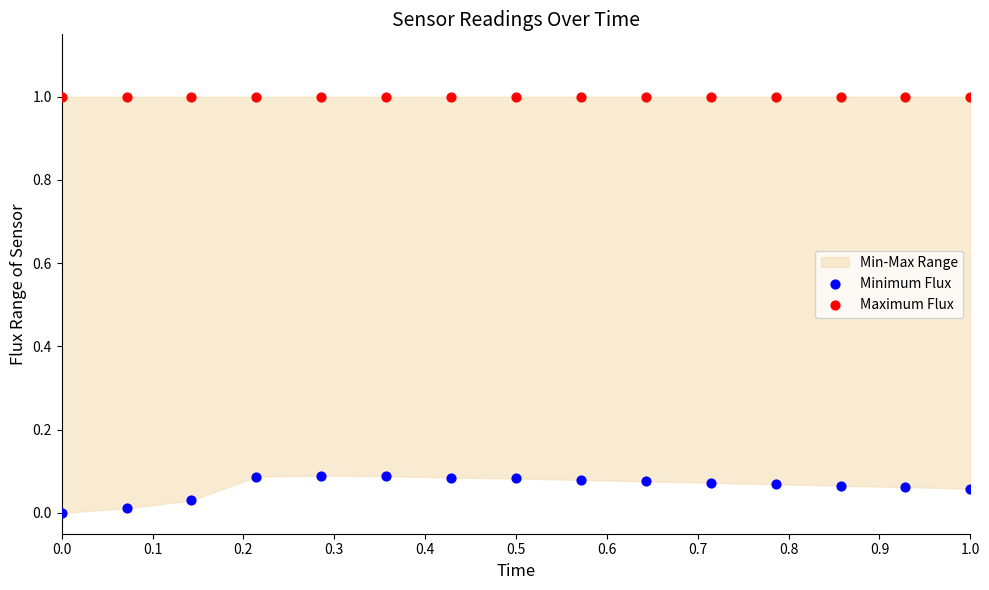

Which series contains the lowest Y value?

Minimum Flux